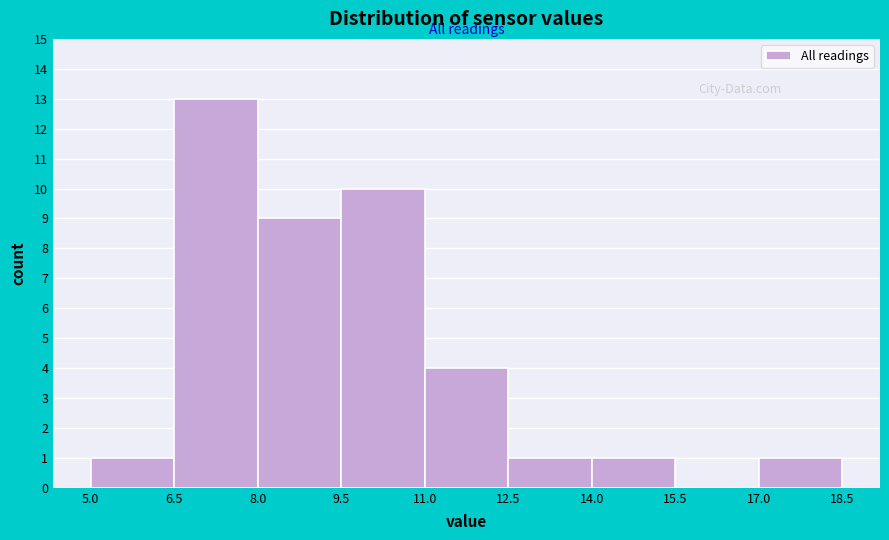

Over which range of the x-axis is the bar tallest?

6.5 to 8.0